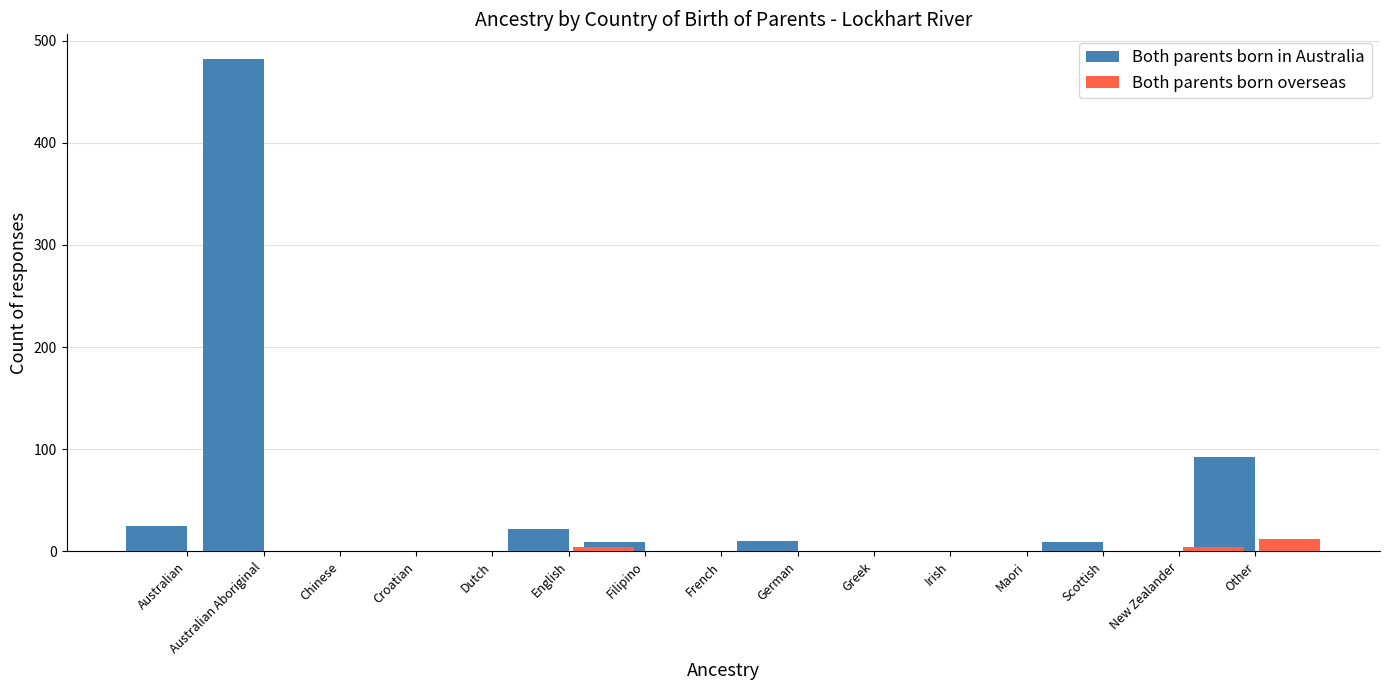

Which label corresponds to the smallest value in the chart?

Chinese